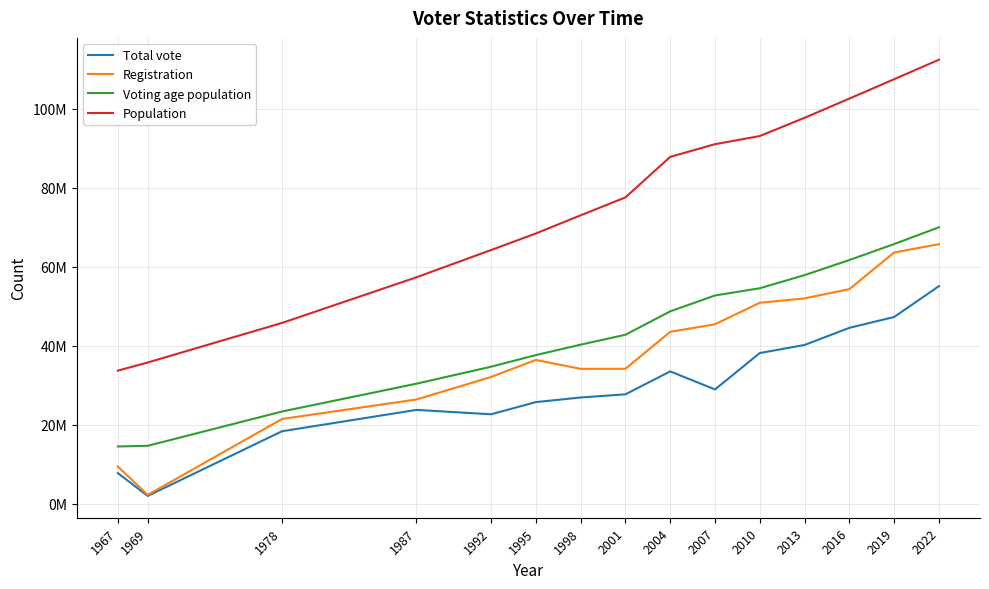

List the series in order of their peak value, lowest first.

Total vote, Registration, Voting age population, Population